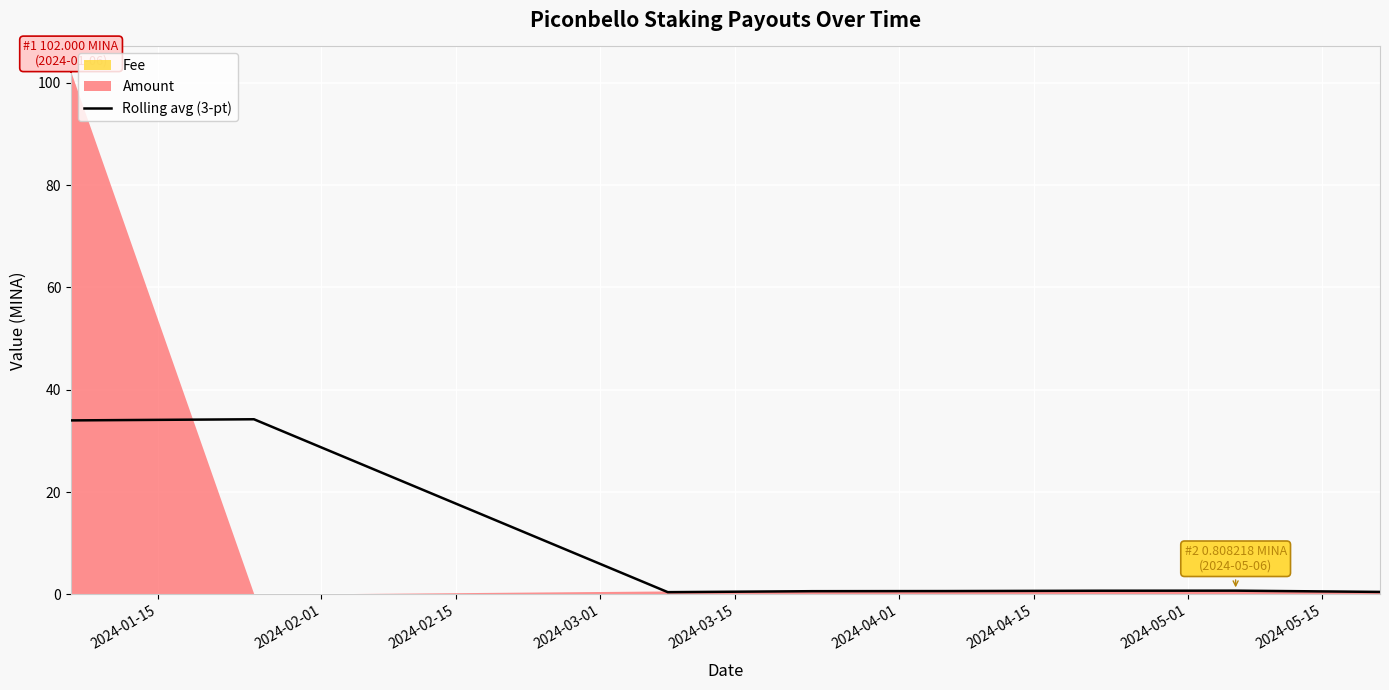

What is the maximum value for Rolling avg (3-pt)?

34.2